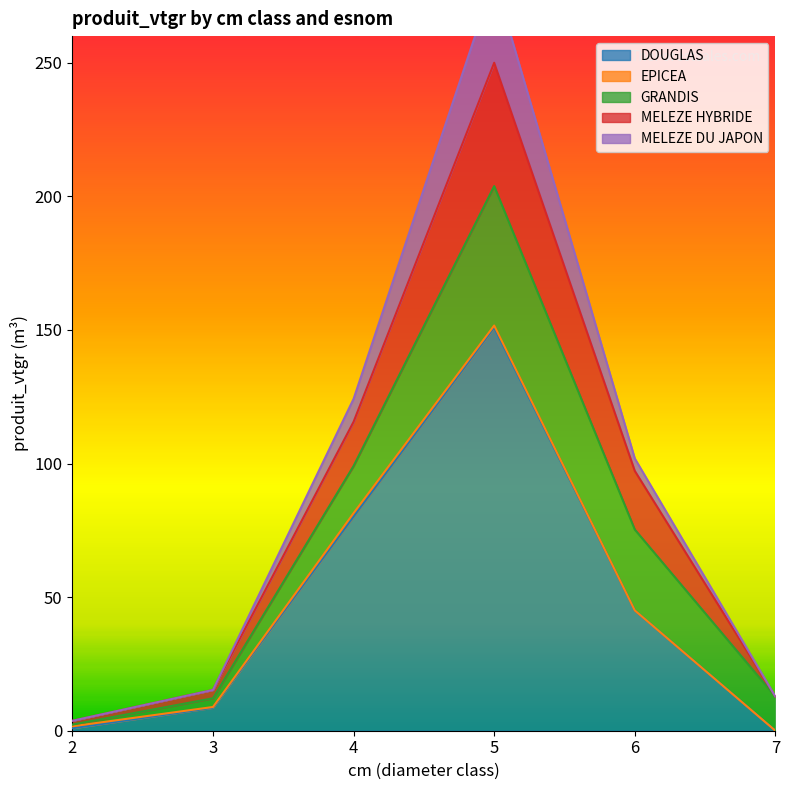

Count the EPICEA values in the range 0 to 1.

5